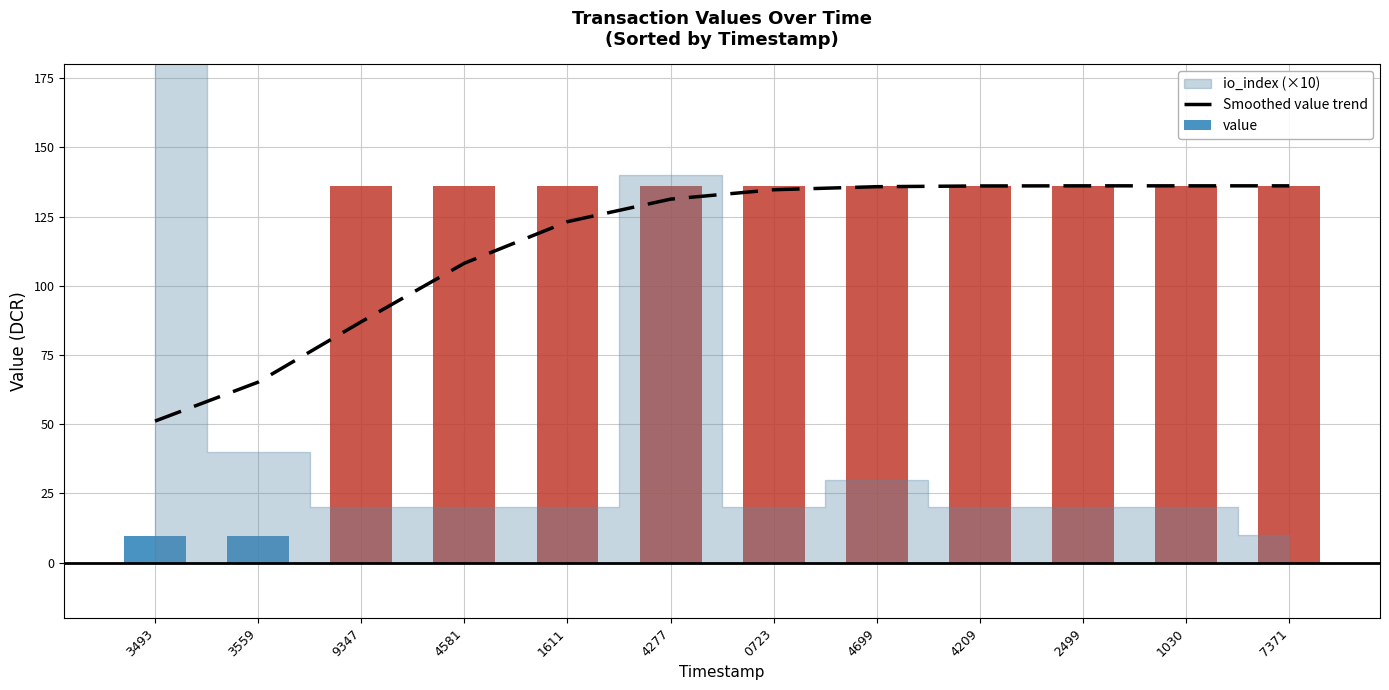

What is the difference between the Smoothed value trend values at 4277 and 4209?

4.8